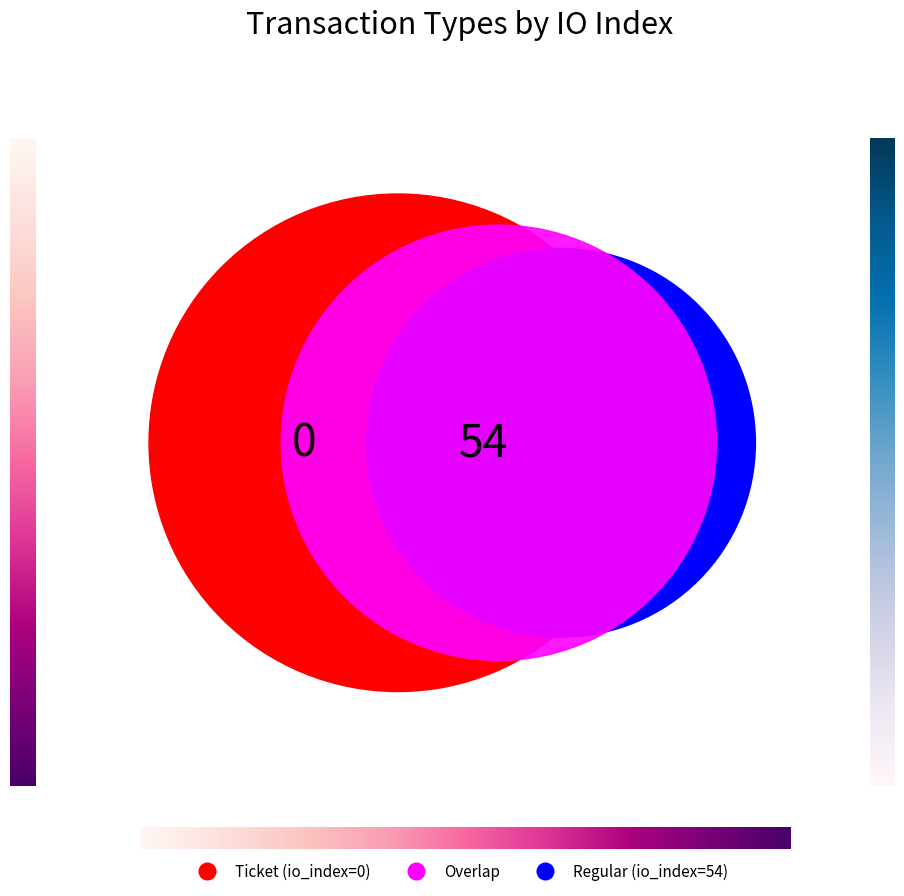

What is the largest slice in the pie chart?

Regular